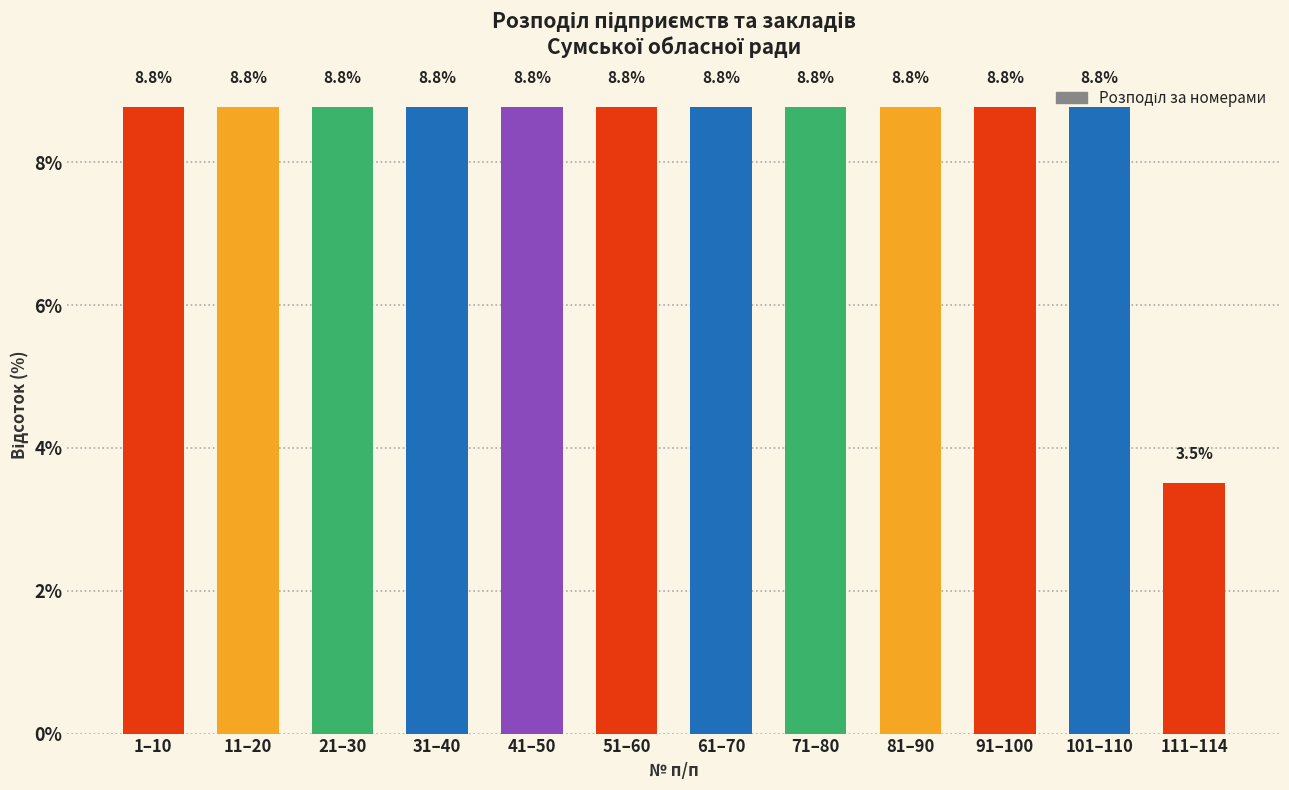

Approximately how many times larger is the value at 111–114 compared to 71–80?

0.4